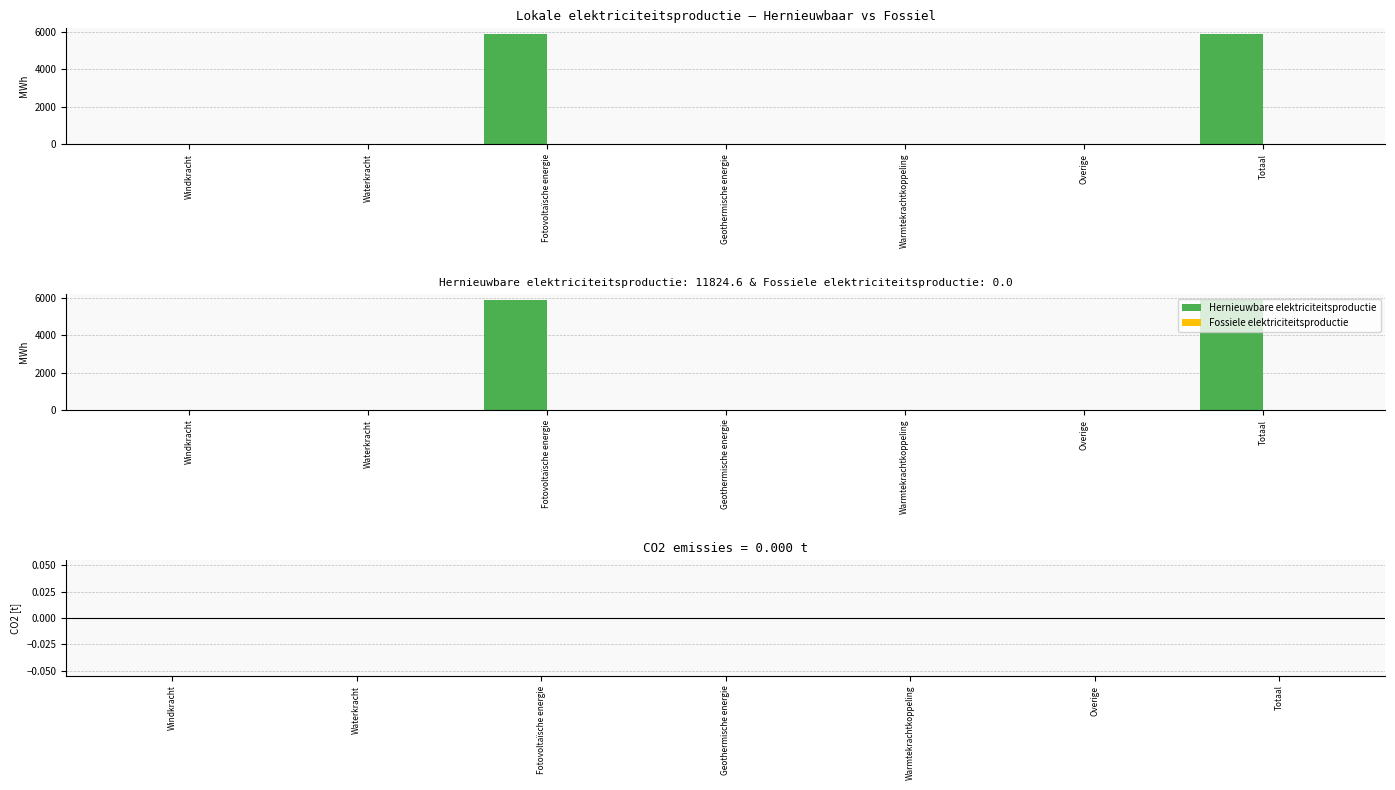

How many bars are there in total?

21